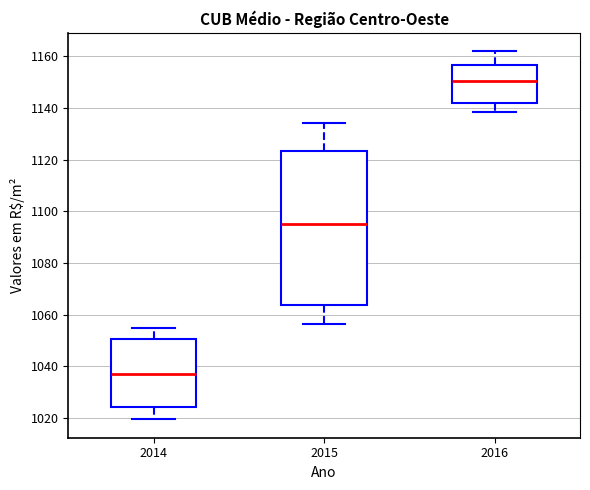

Reading left to right, transcribe this box plot: for each box, give where its median line is, the range the box spans, and where its two whiskers end, as read against the y-axis. The values are not printed on the chart, so give them approximately, as read against the axis.

2014: median 1038, box 1024 to 1050, whiskers 1020 to 1054
2015: median 1096, box 1064 to 1124, whiskers 1056 to 1134
2016: median 1150, box 1142 to 1156, whiskers 1138 to 1162